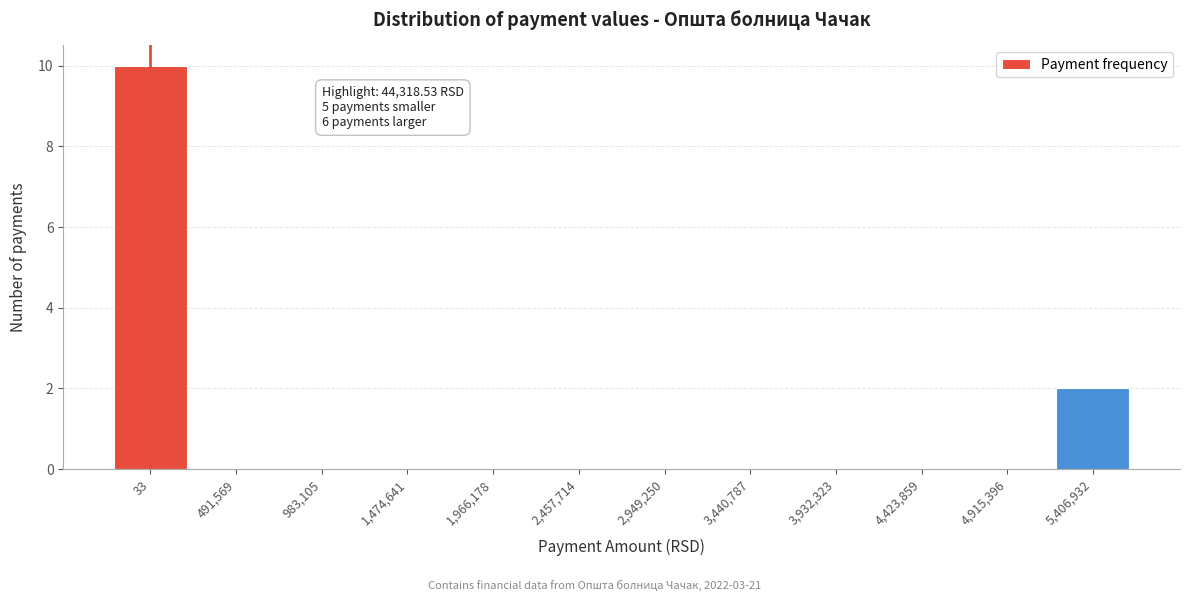

Reading left to right, what are all the values shown in this chart?

33=10	491,569=0	983,105=0	1,474,641=0	1,966,178=0	2,457,714=0	2,949,250=0	3,440,787=0	3,932,323=0	4,423,859=0	4,915,396=0	5,406,932=2